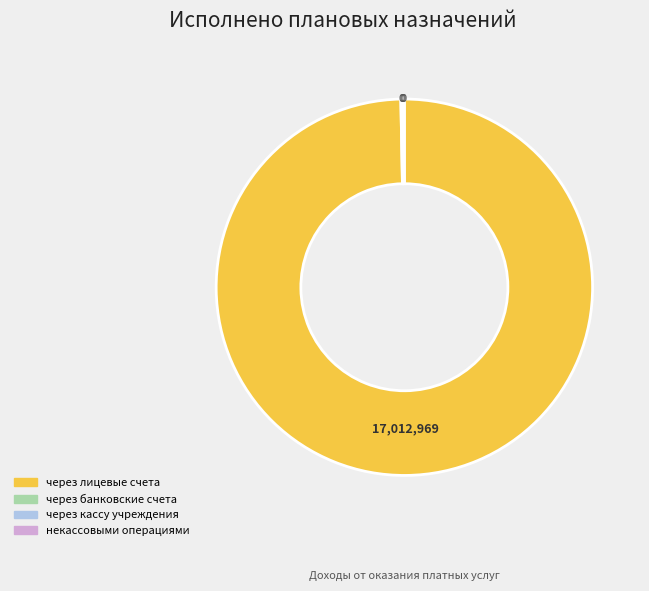

The через лицевые счета slice represents 100% of the pie. True or false?

True